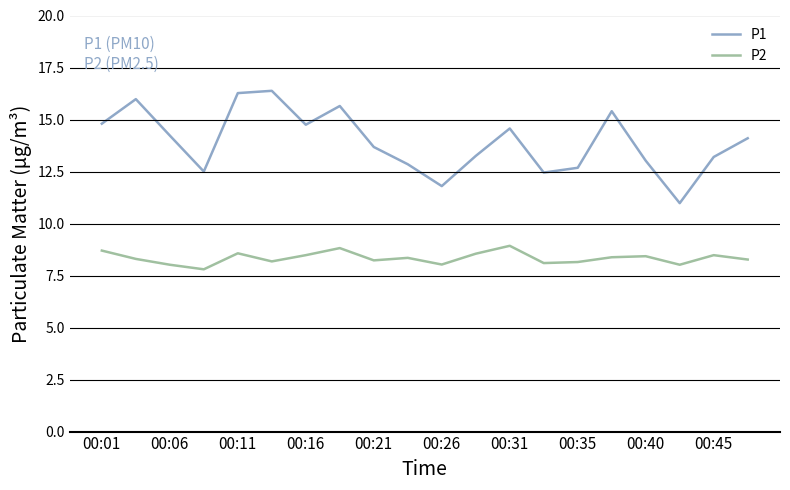

How many lines are shown in the chart?

2